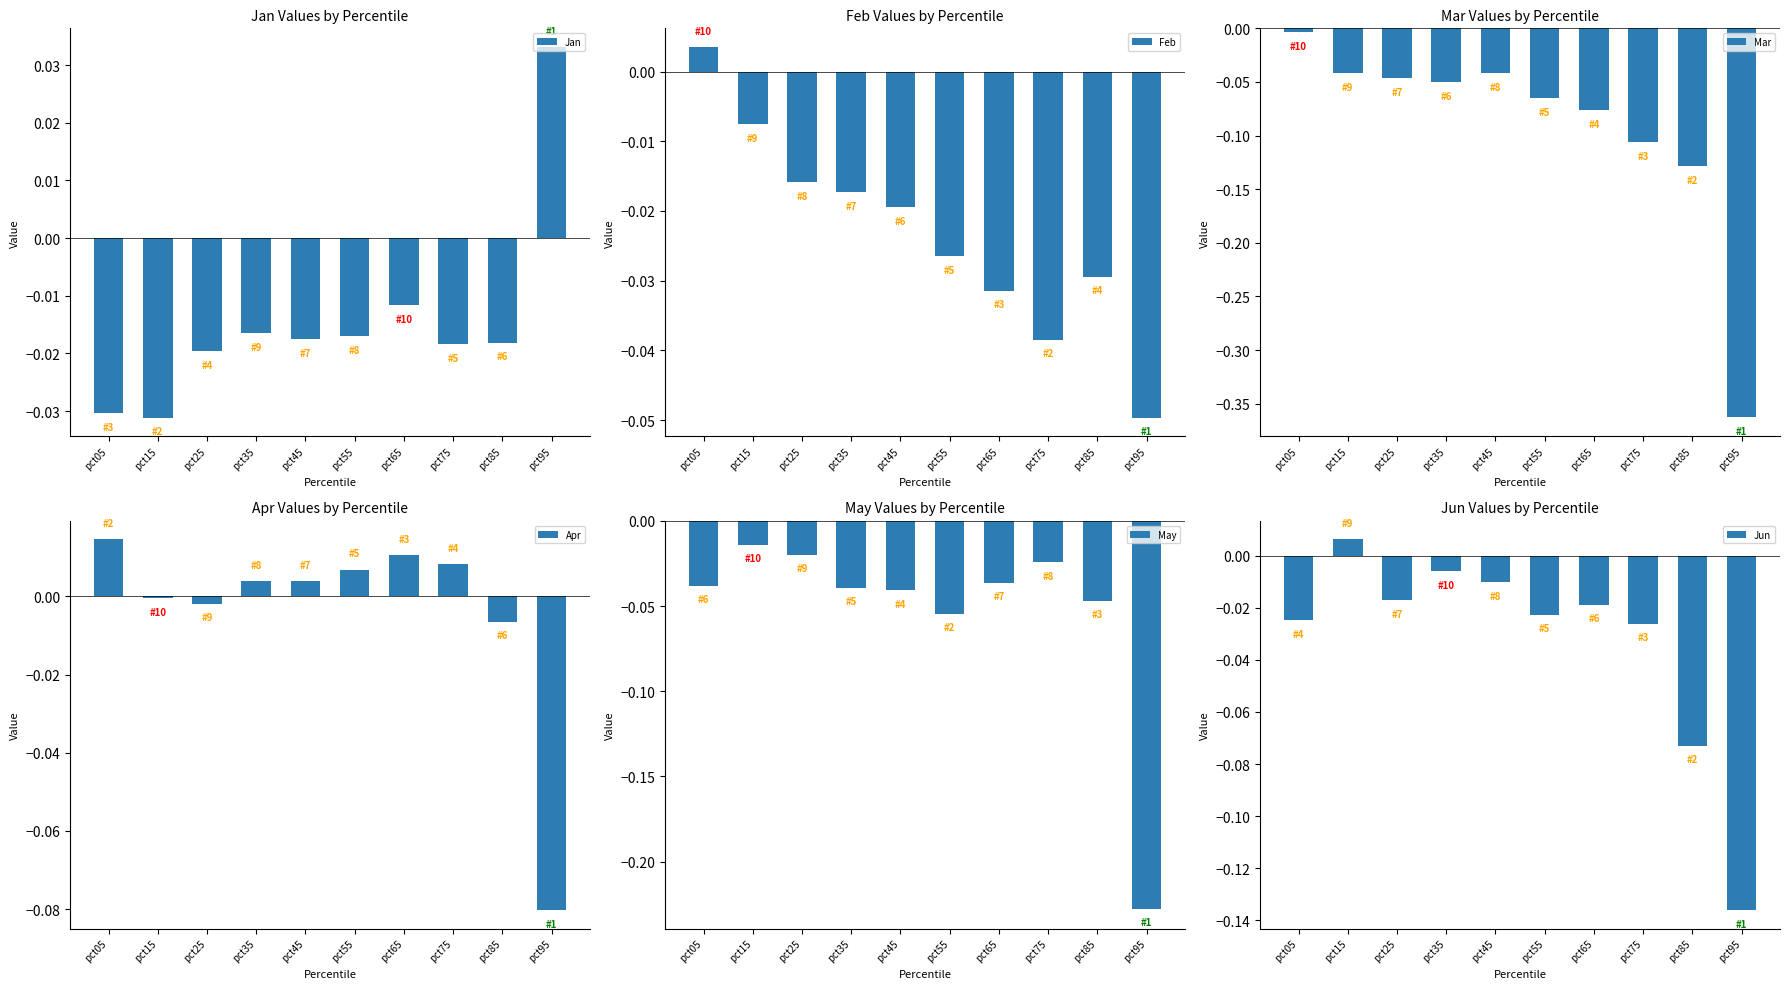

What is the sum of the May values at pct65 and pct05?

-0.1